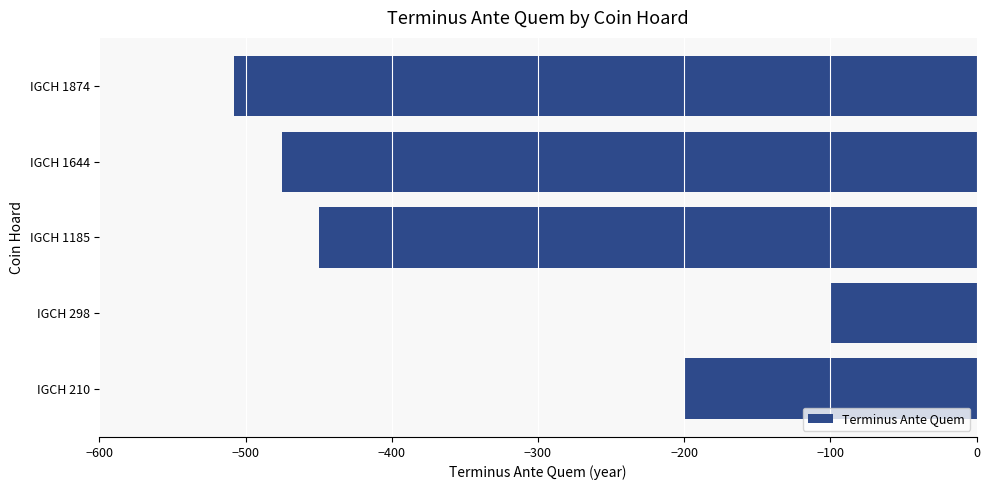

What is the change in value from IGCH 210 to IGCH 1874?

-308